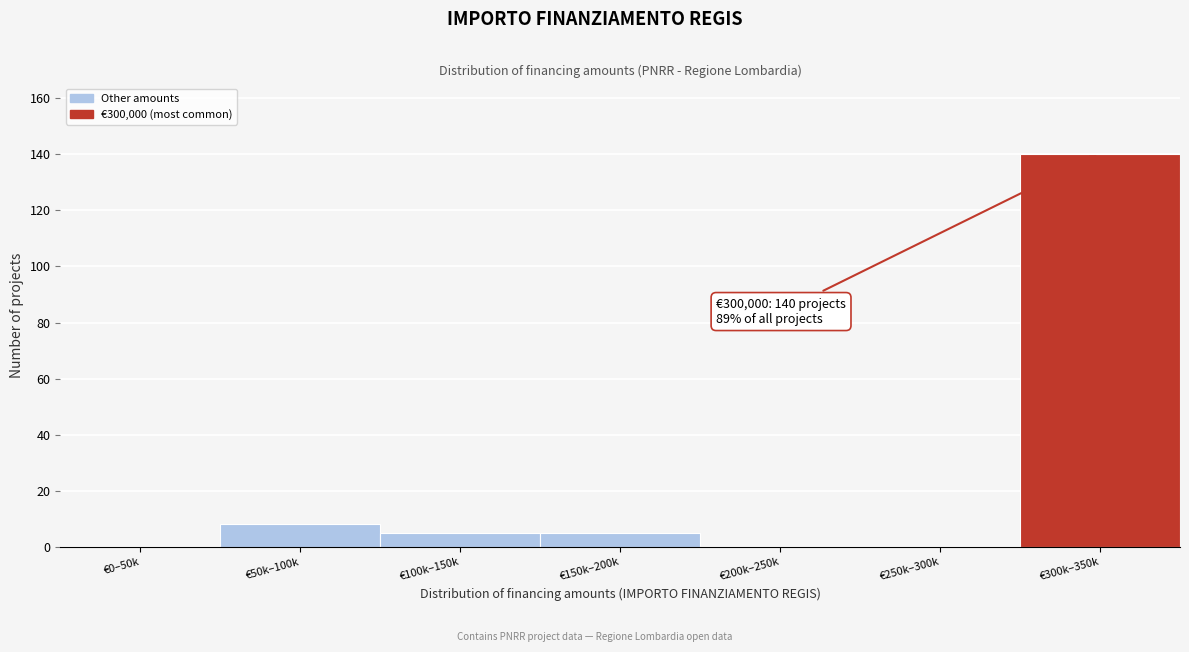

Reading left to right, extract all data points from this chart.

€0–50k=0	€50k–100k=8	€100k–150k=5	€150k–200k=5	€200k–250k=0	€250k–300k=0	€300k–350k=140